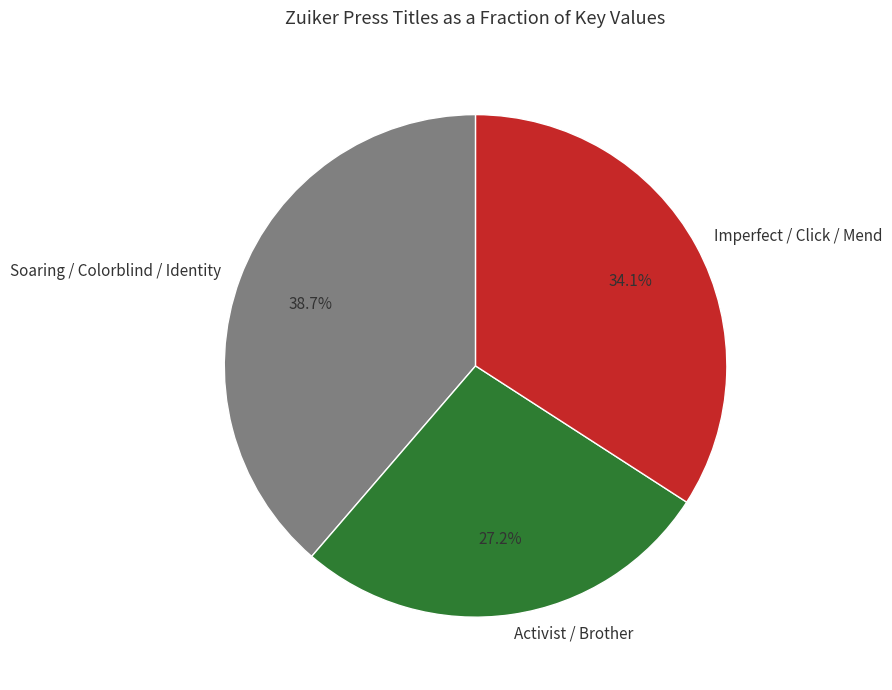

Does any single category account for the majority?

No